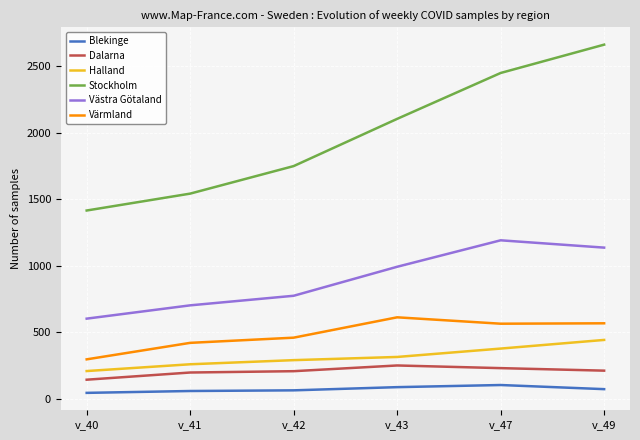

Does the chart have visible grid lines?

Yes